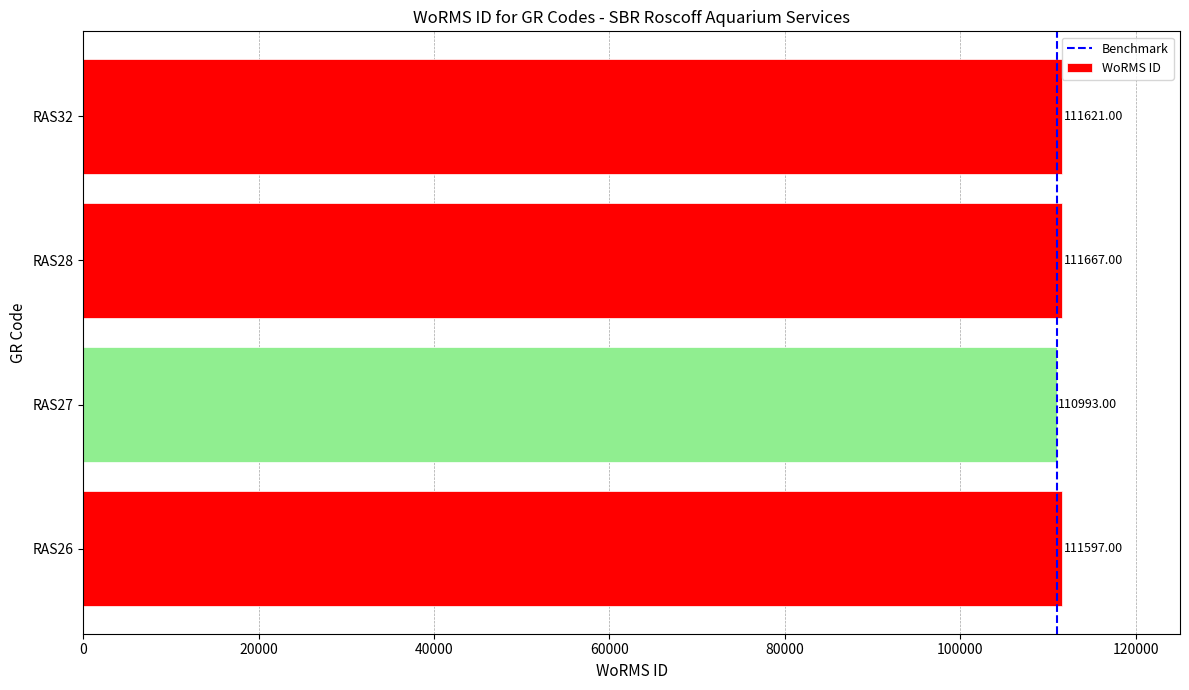

What is the greatest value displayed?

111667